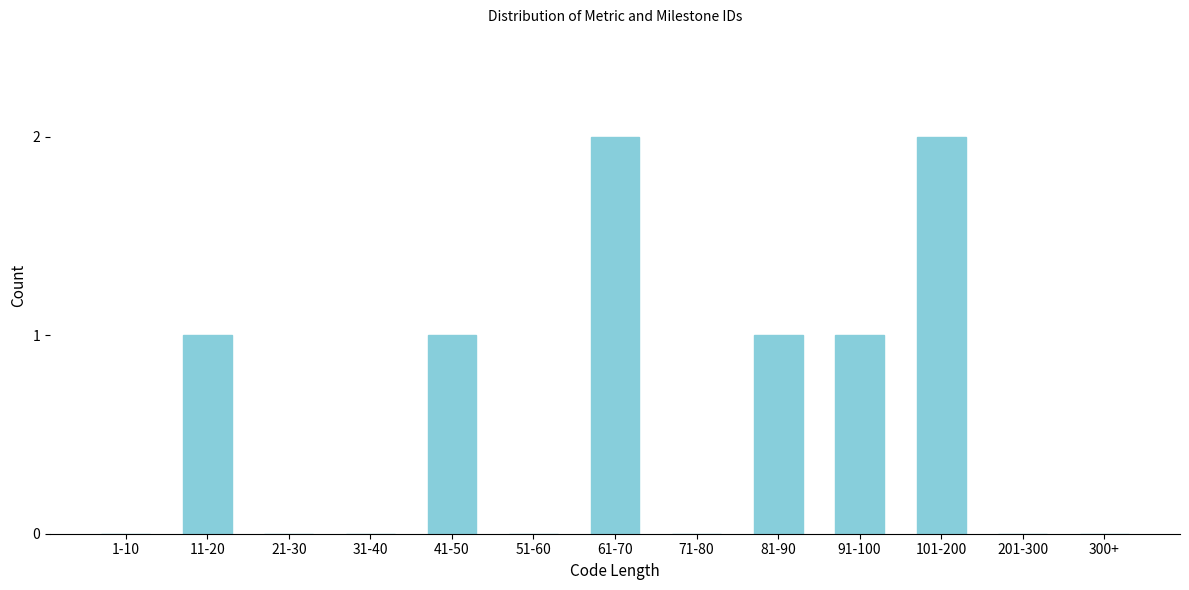

What is the sum of all values?

8